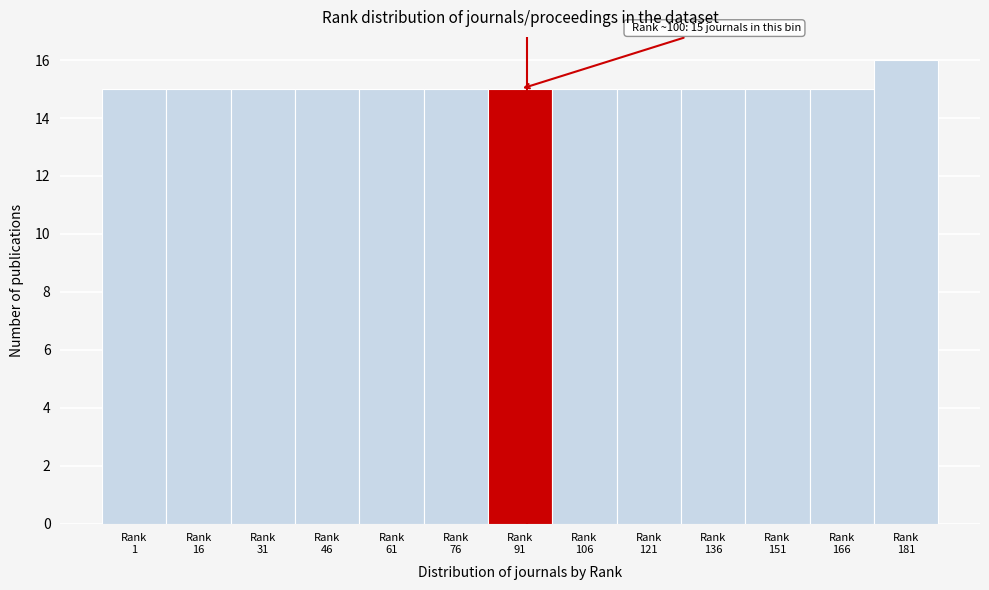

Reading left to right, extract all data points from this chart.

15	15	15	15	15	15	15	15	15	15	15	15	16